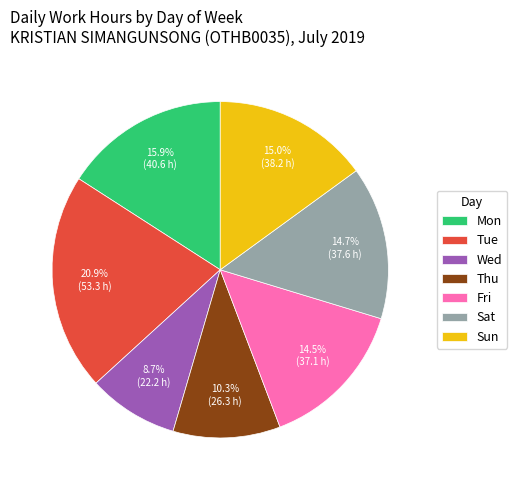

How many segments does this pie chart have?

7